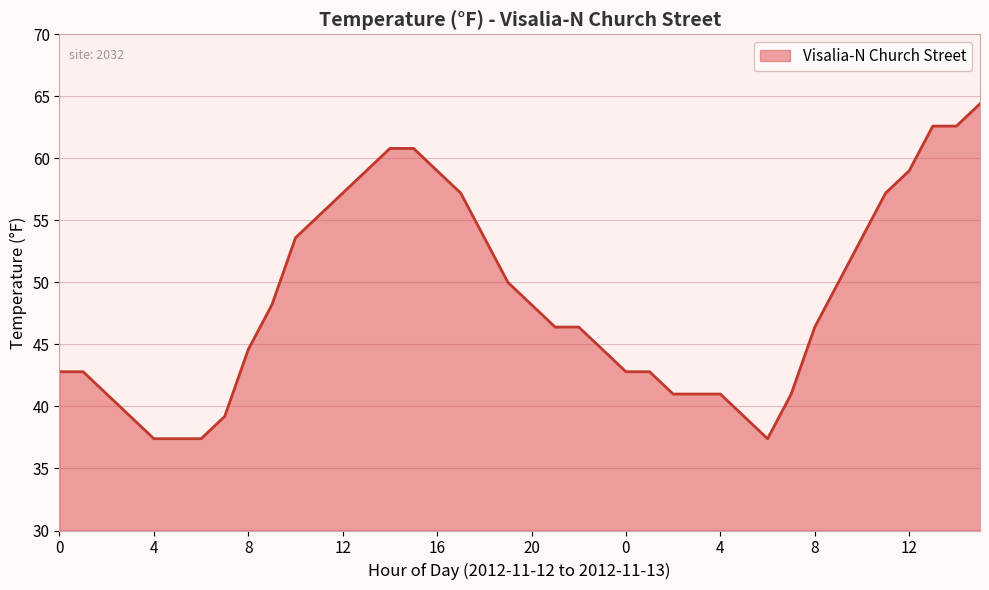

What is the smallest value displayed?

37.4